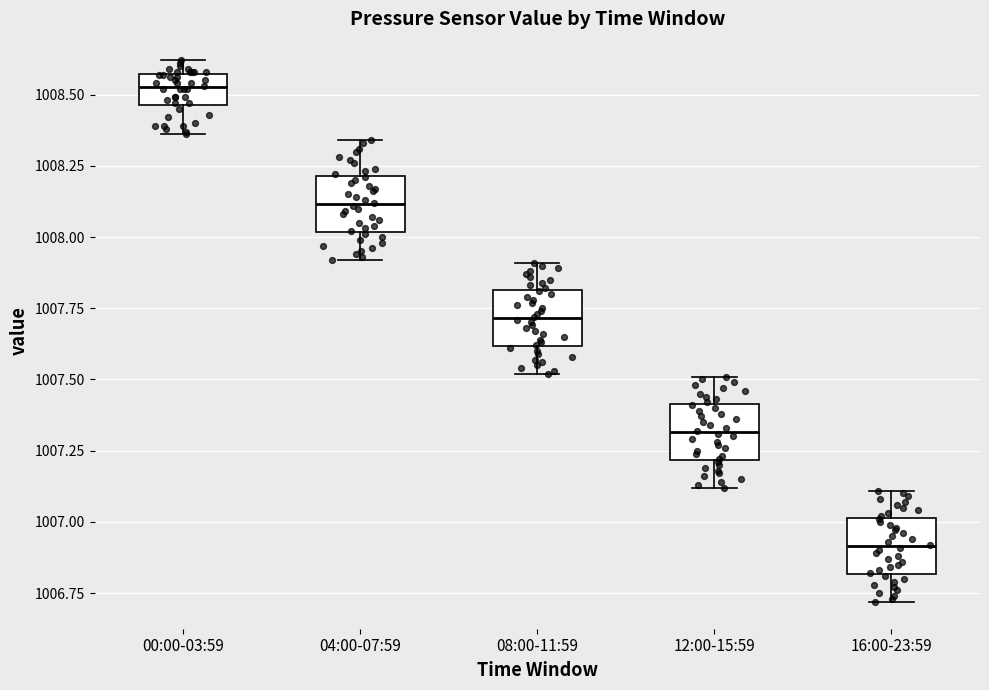

Which box has the lowest median line?

16:00-23:59